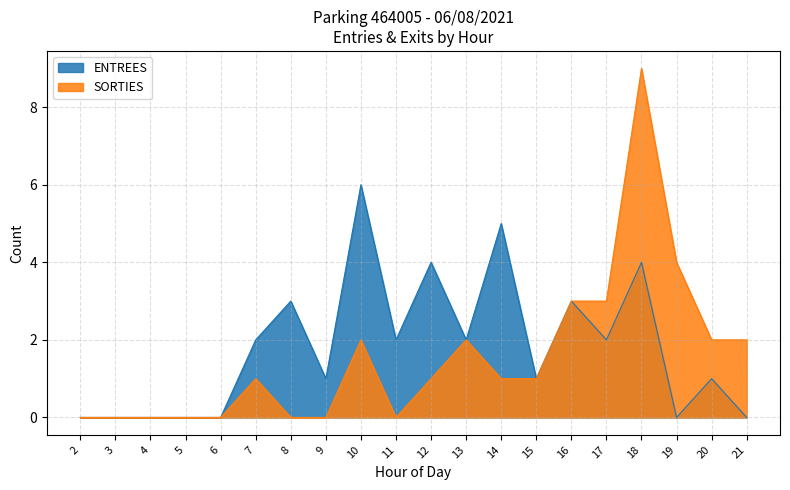

At 13, list the series in order from smallest to largest.

SORTIES, ENTREES